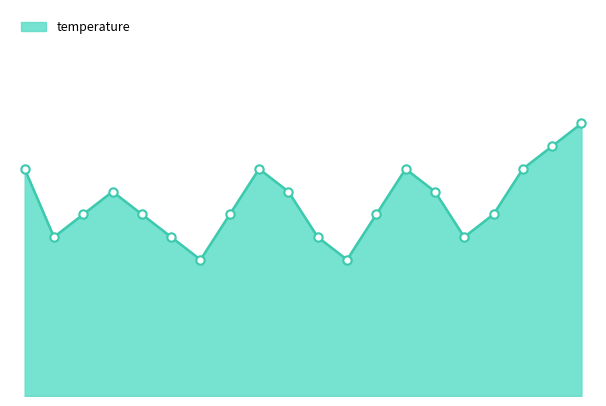

Reading left to right, list all the values displayed in this chart.

4.5	4.2	4.3	4.4	4.3	4.2	4.1	4.3	4.5	4.4	4.2	4.1	4.3	4.5	4.4	4.2	4.3	4.5	4.6	4.7